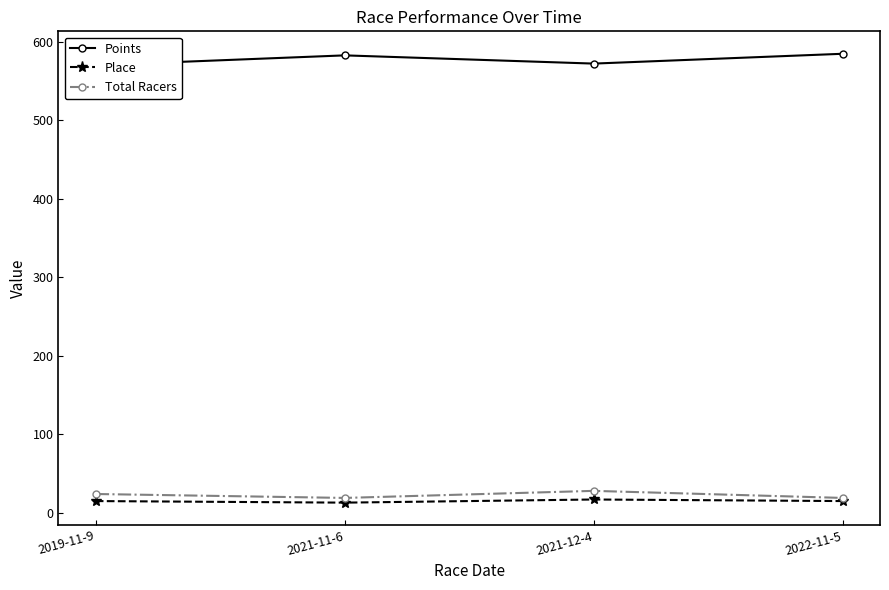

What is the total value across all series at 2019-11-9?

609.4